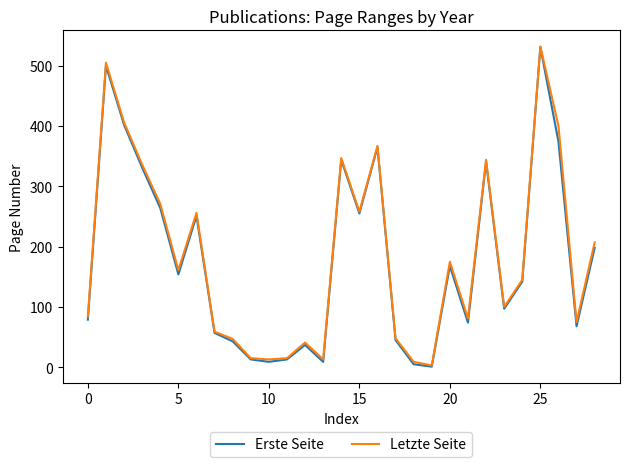

True or false: Letzte Seite has more than 1 points higher than both neighbors.

True